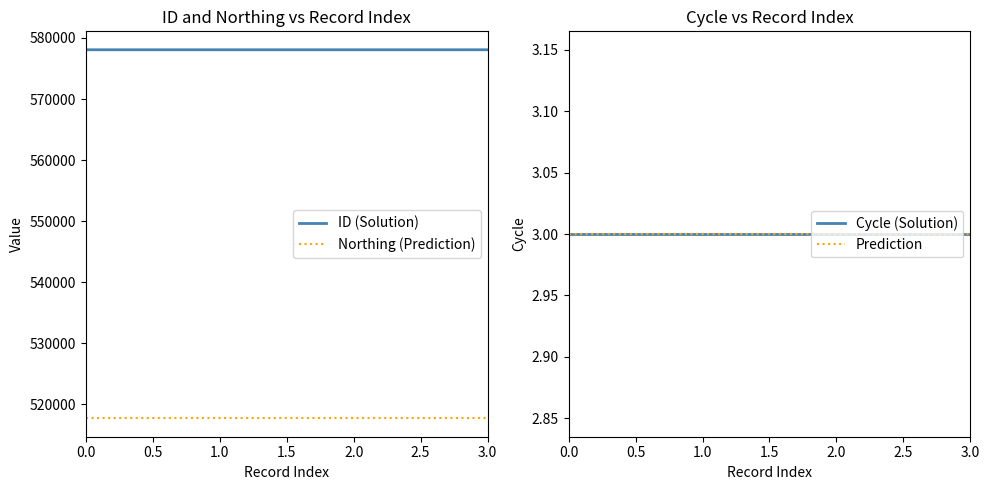

Reading left to right, transcribe all the data shown in this chart.

ID (Solution): 578069	578068	578067	578070
Northing (Prediction): 517707	517707	517707	517707
Cycle (Solution): 3	3	3	3
Prediction: 3	3	3	3